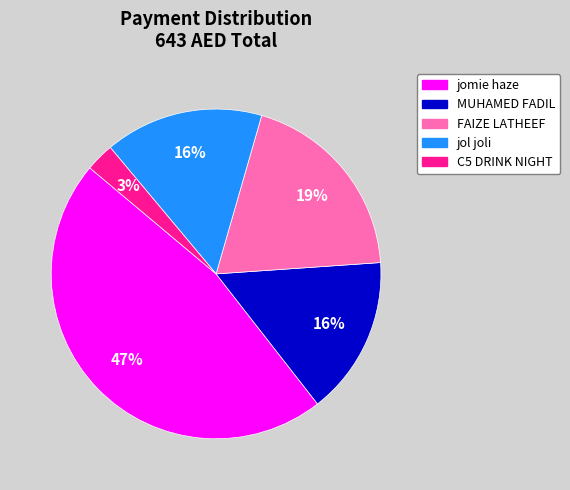

Does C5 DRINK NIGHT account for over 50% of the chart?

No